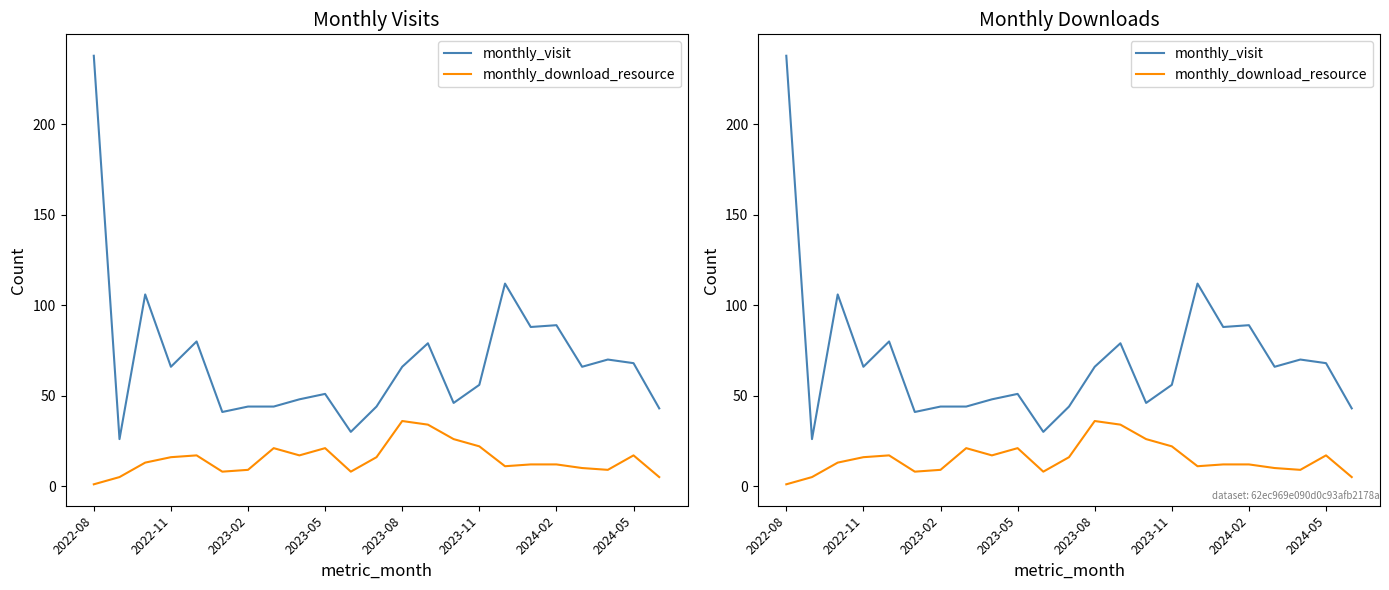

What is the difference between the maximum and second lowest values in the monthly_download_resource series?

31